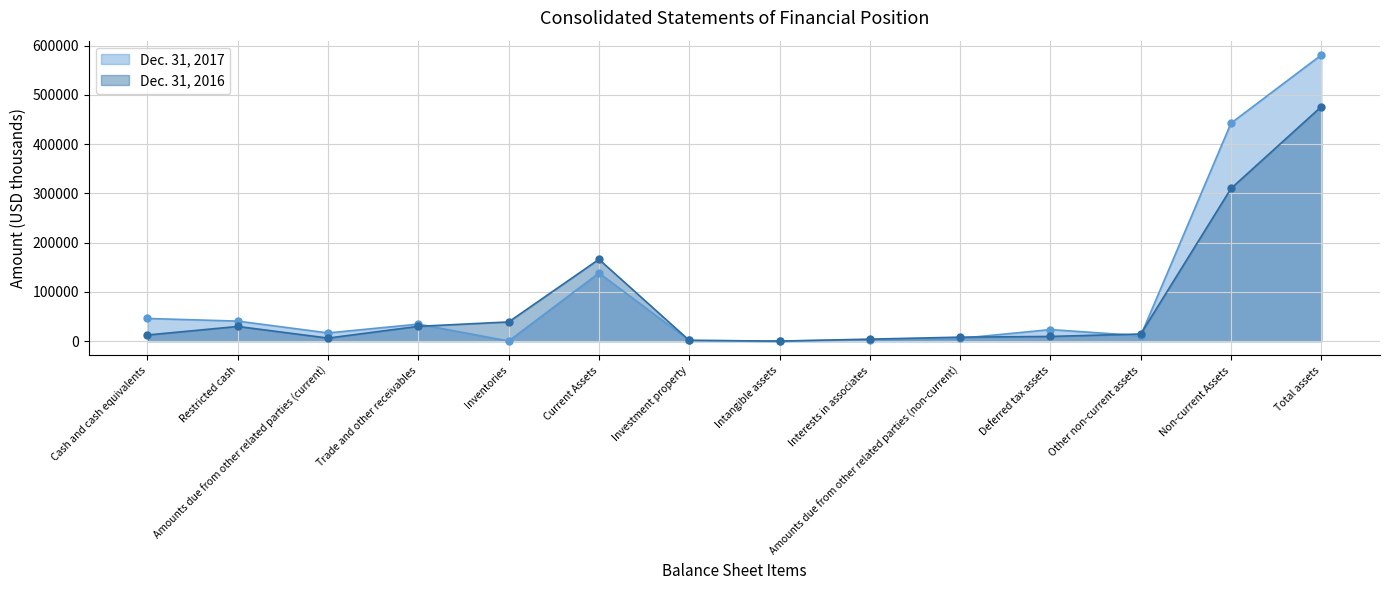

Where is the first local minimum for Dec. 31, 2017?

Amounts due from other related parties (current)